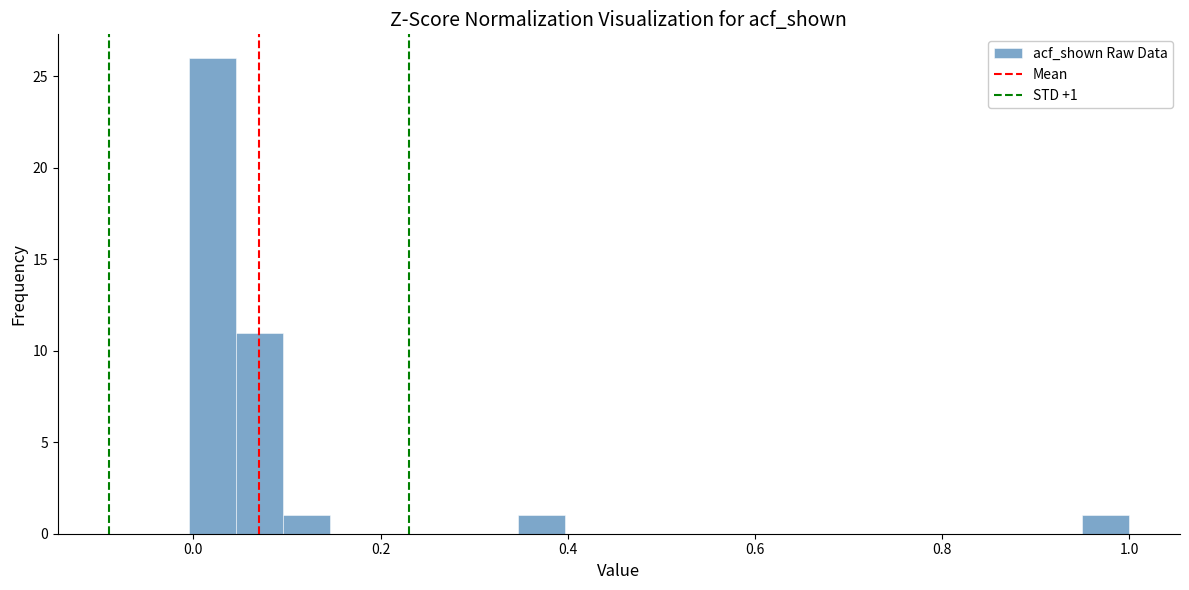

Read against the x-axis, roughly where is the centre of the tallest bar?

0.02